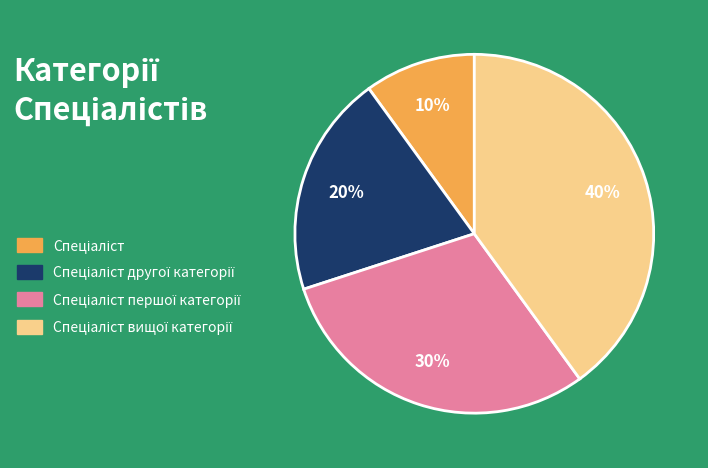

To the nearest percent, what is the average slice percentage?

25%